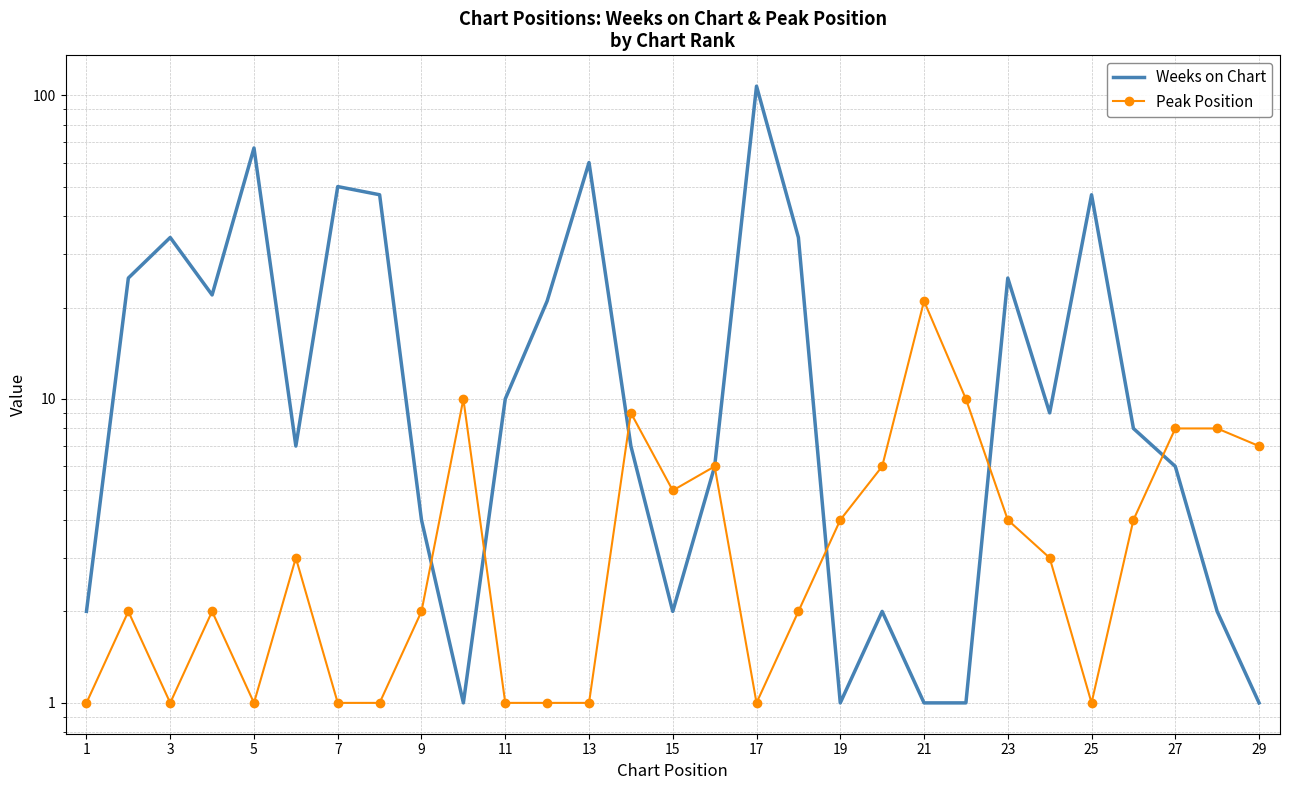

At which label does Peak Position reach its minimum?

1